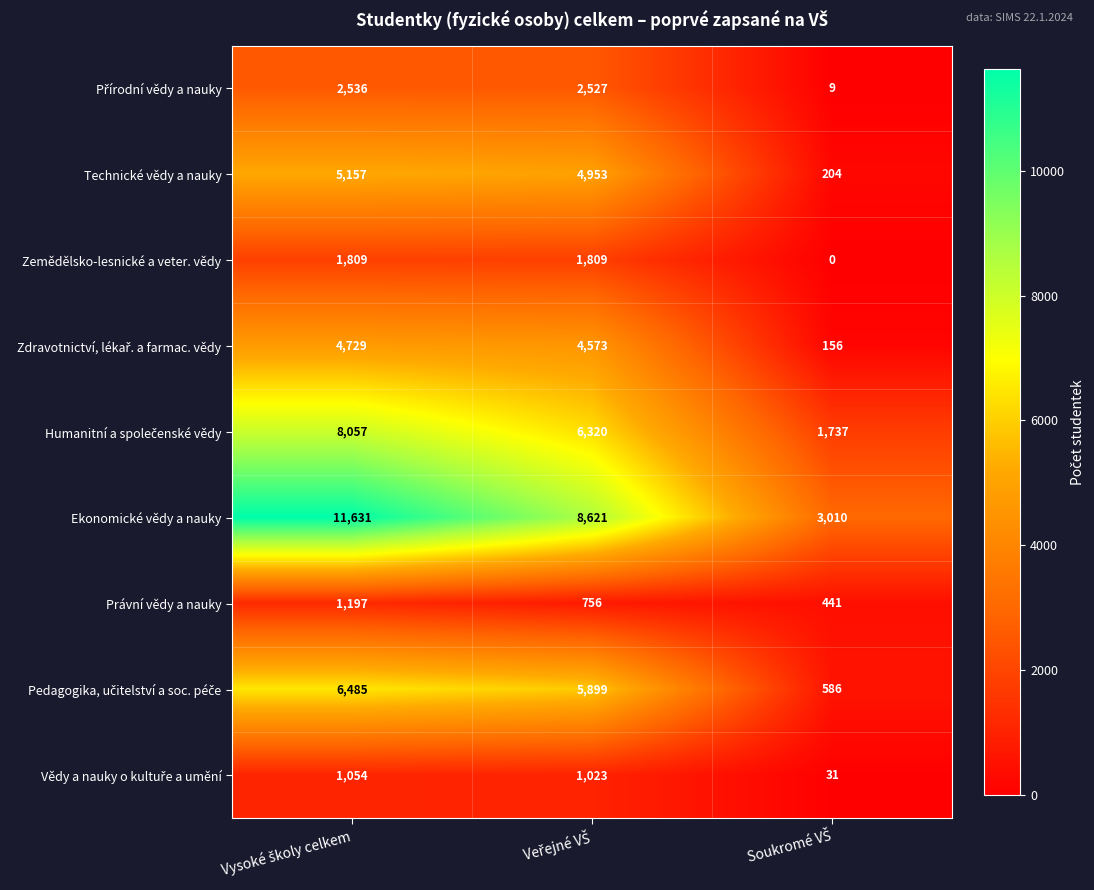

How many Zemědělsko-lesnické a veter. vědy values are between 0 and 1809?

3